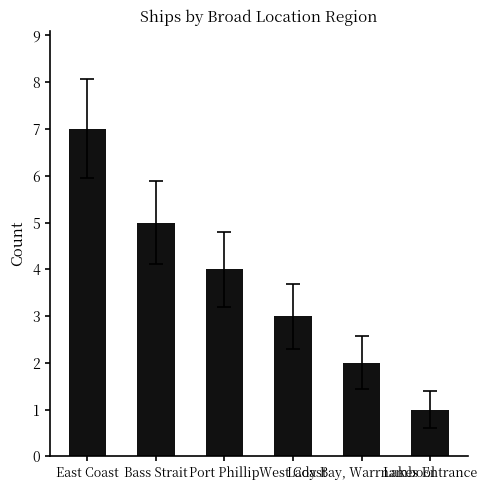

Count the number of categories in the chart.

6